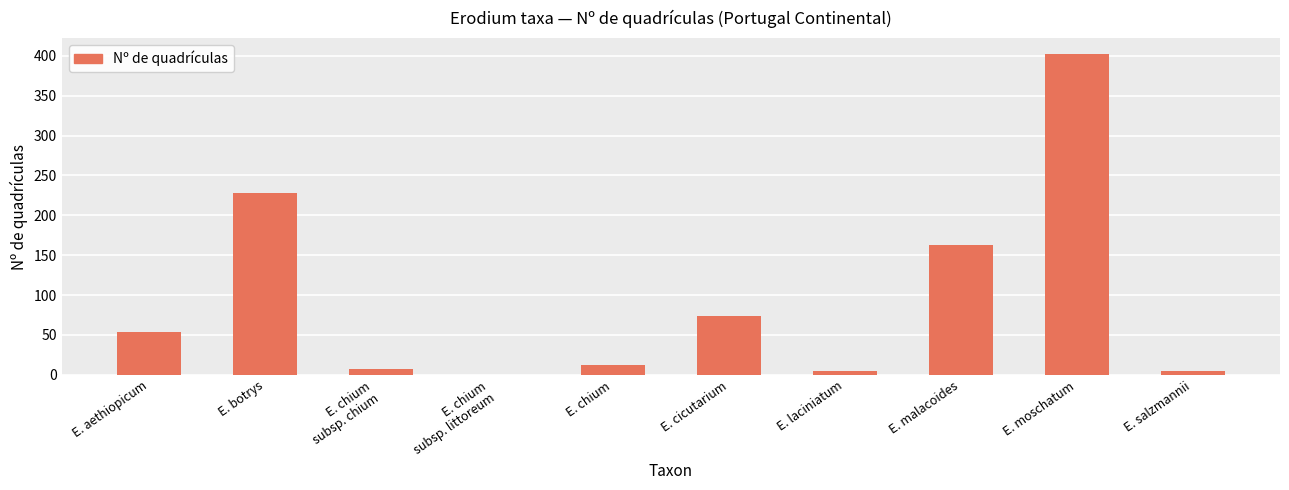

The value at E. cicutarium is 99. True or false?

False